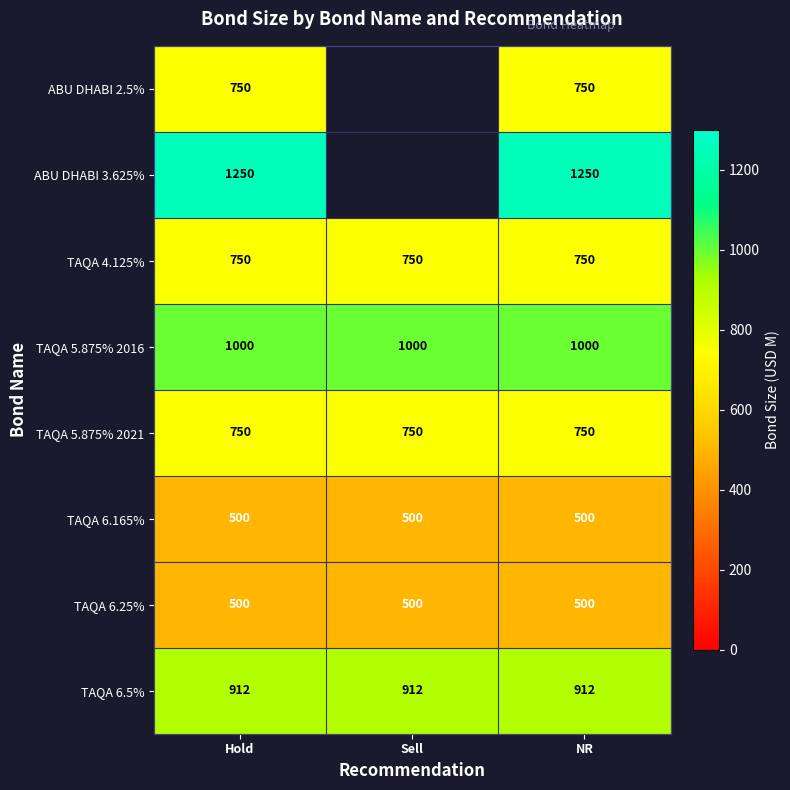

What is the average value of the TAQA 6.165% series?

500